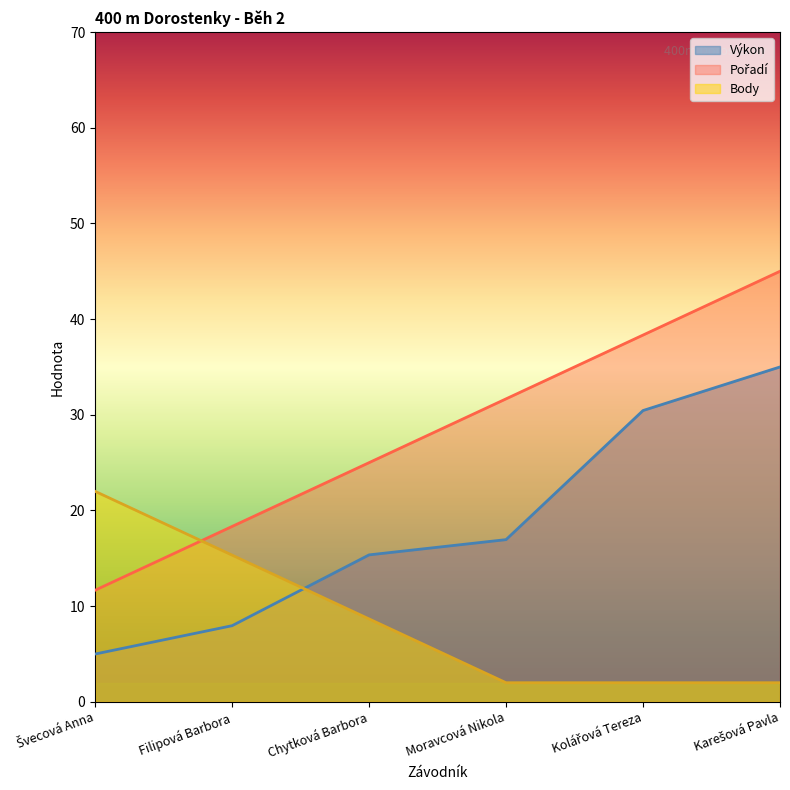

How many categories are shown in the chart?

6